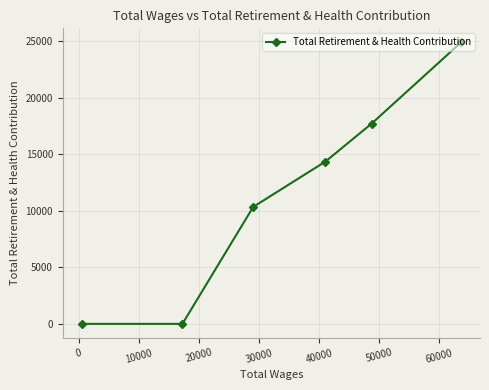

True or false: the data has more than 0 interior local peaks.

False